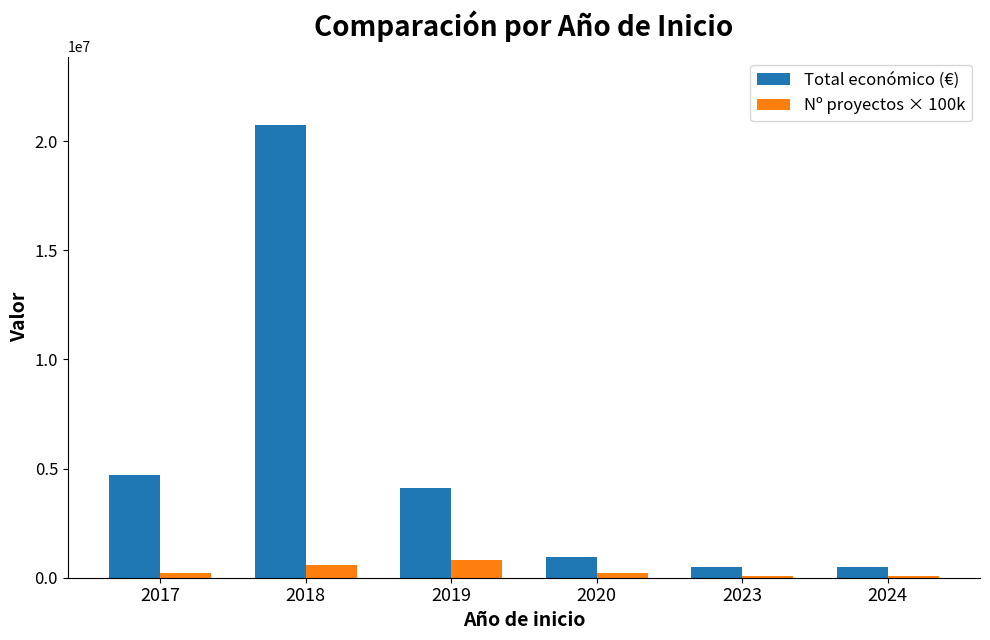

Which series has the largest total across all categories?

Total económico (€)